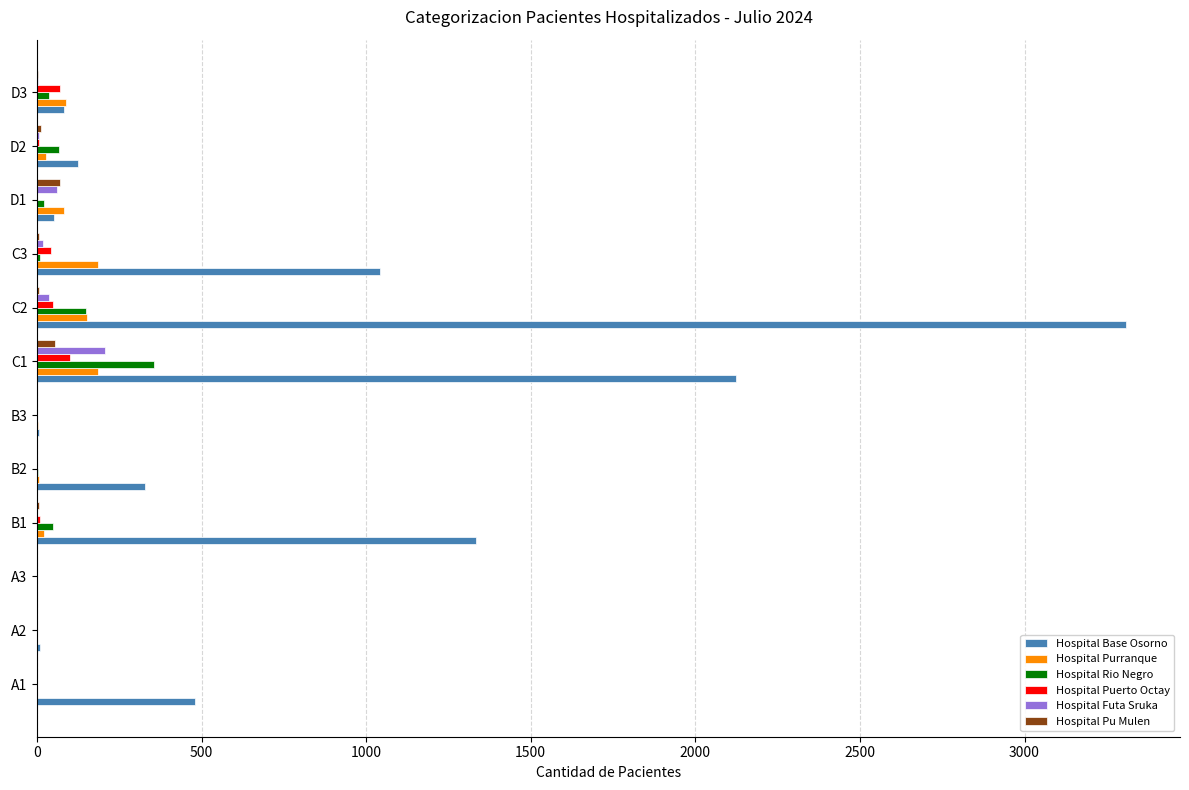

At which label does Hospital Base Osorno reach its peak?

C2